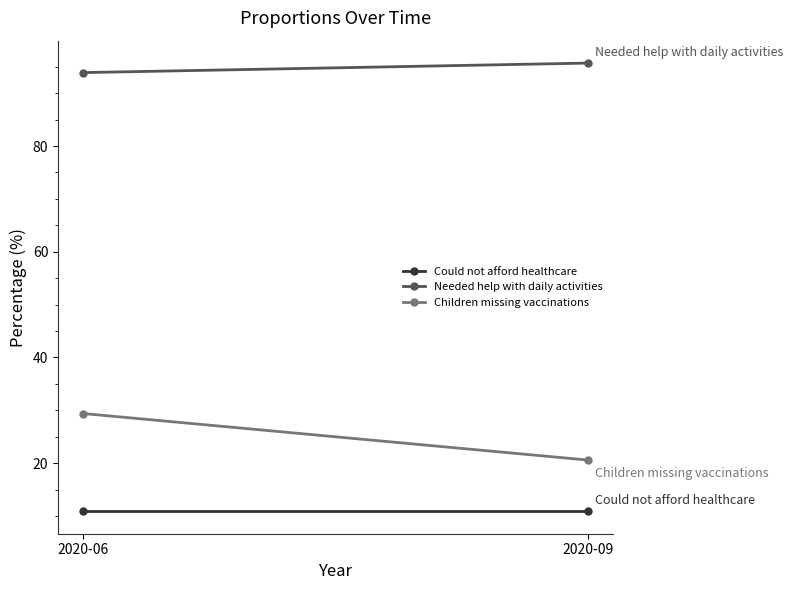

What is the minimum value shown in the chart?

10.9